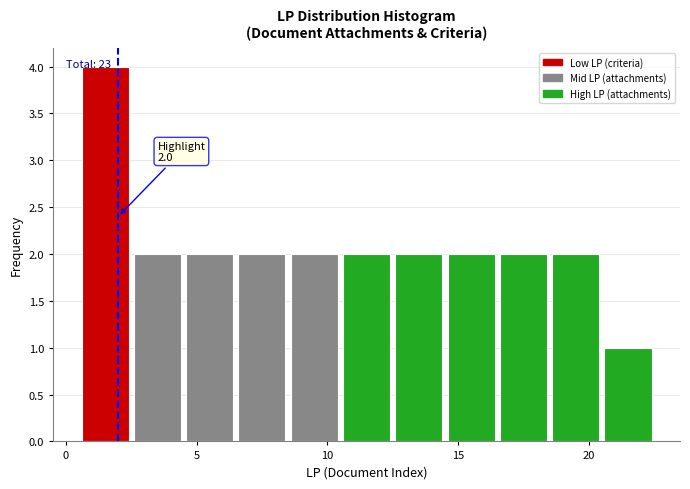

Which range on the x-axis has the tallest bar?

0.5 to 2.5